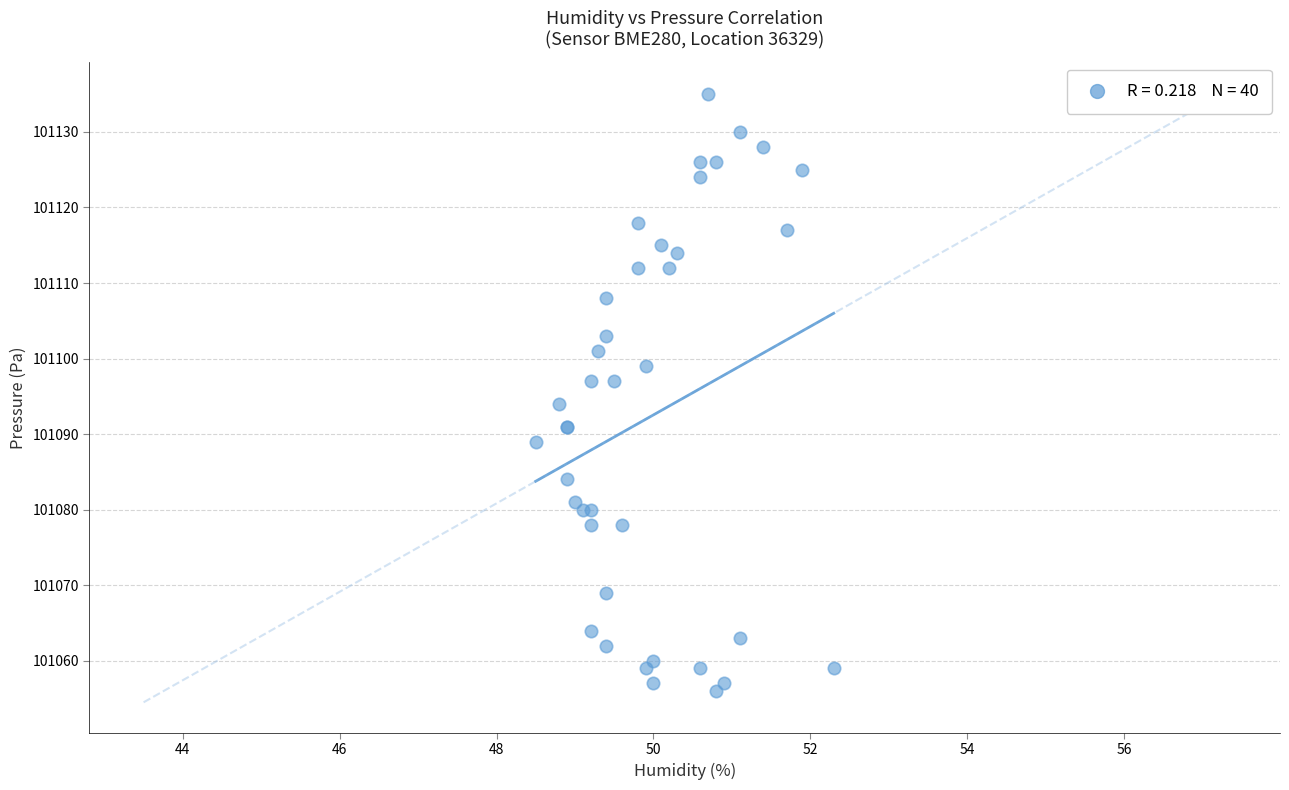

What Y value in the scatter plot is closest to 101095?

101094